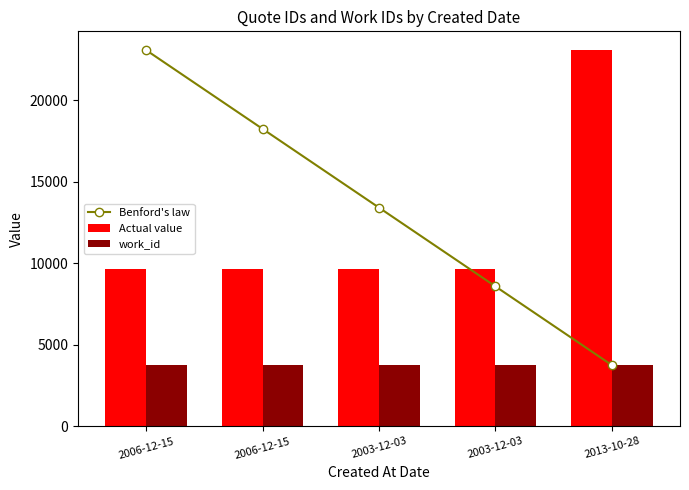

What is the difference between the second highest and minimum values in the work_id series?

1